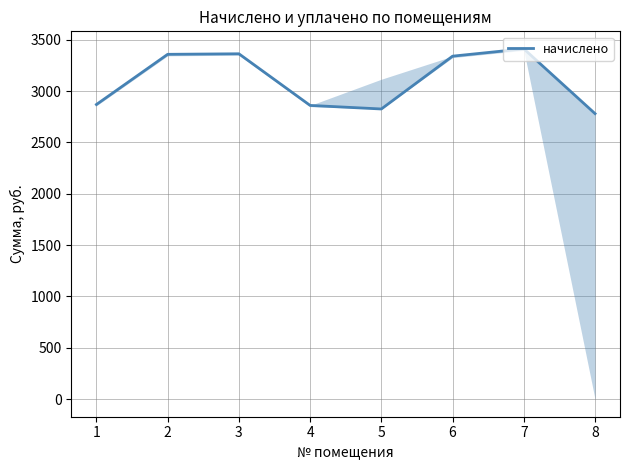

What is the value of the 7th point from the left?

3411.1